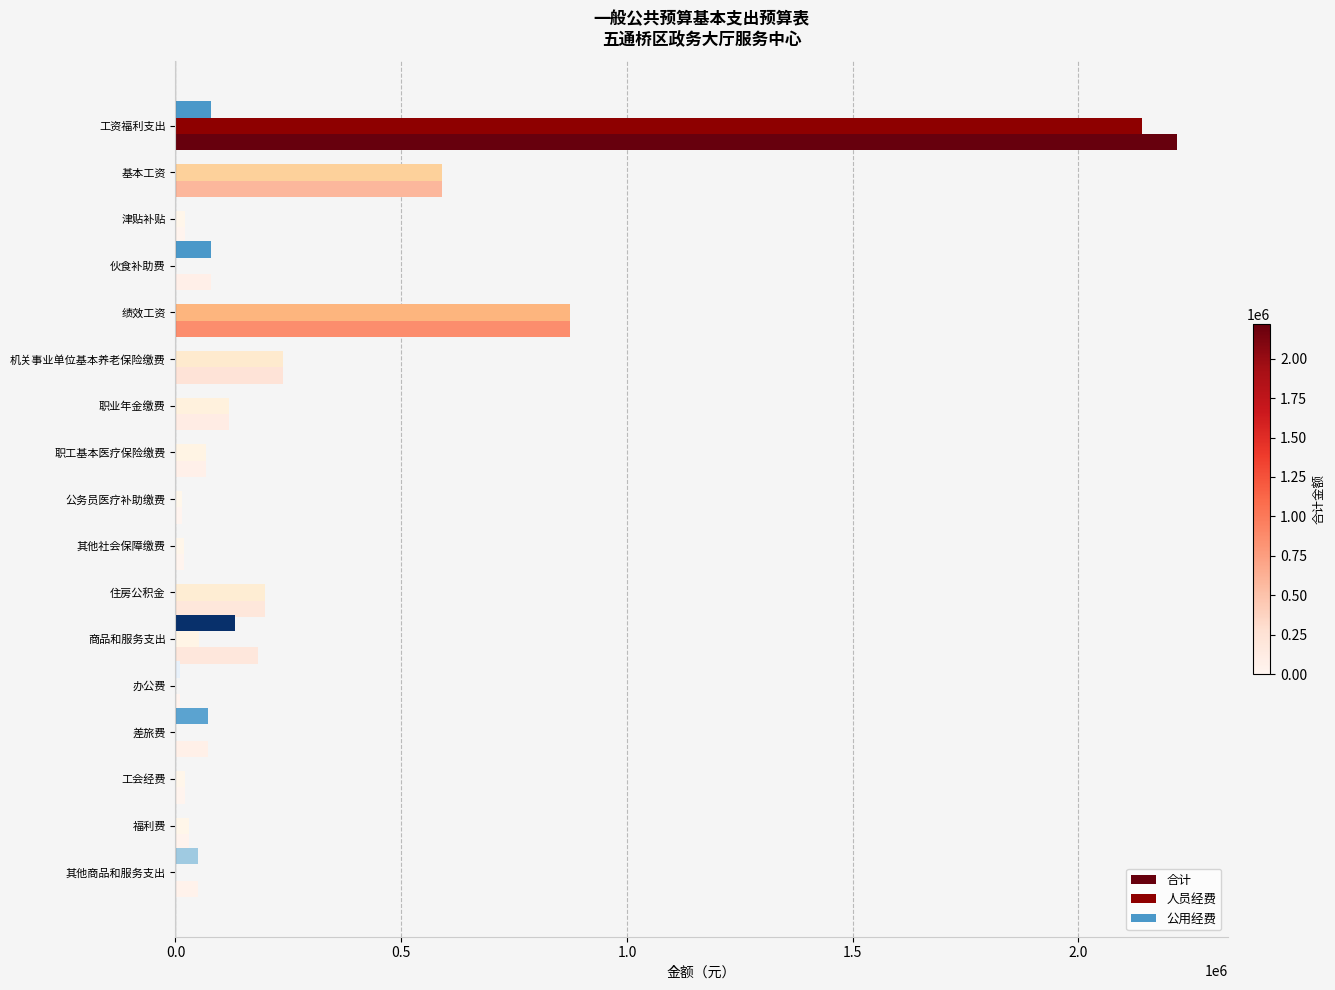

What is the total value across all series at 商品和服务支出?

365583.9